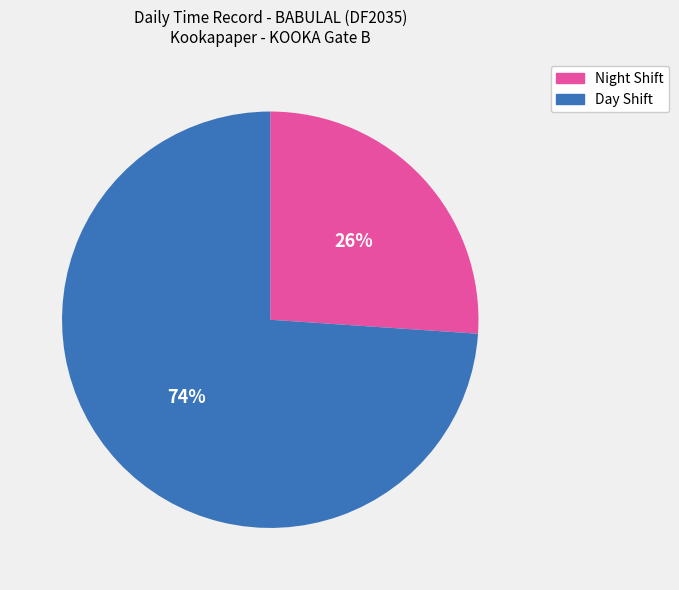

Does any single category account for the majority?

Yes